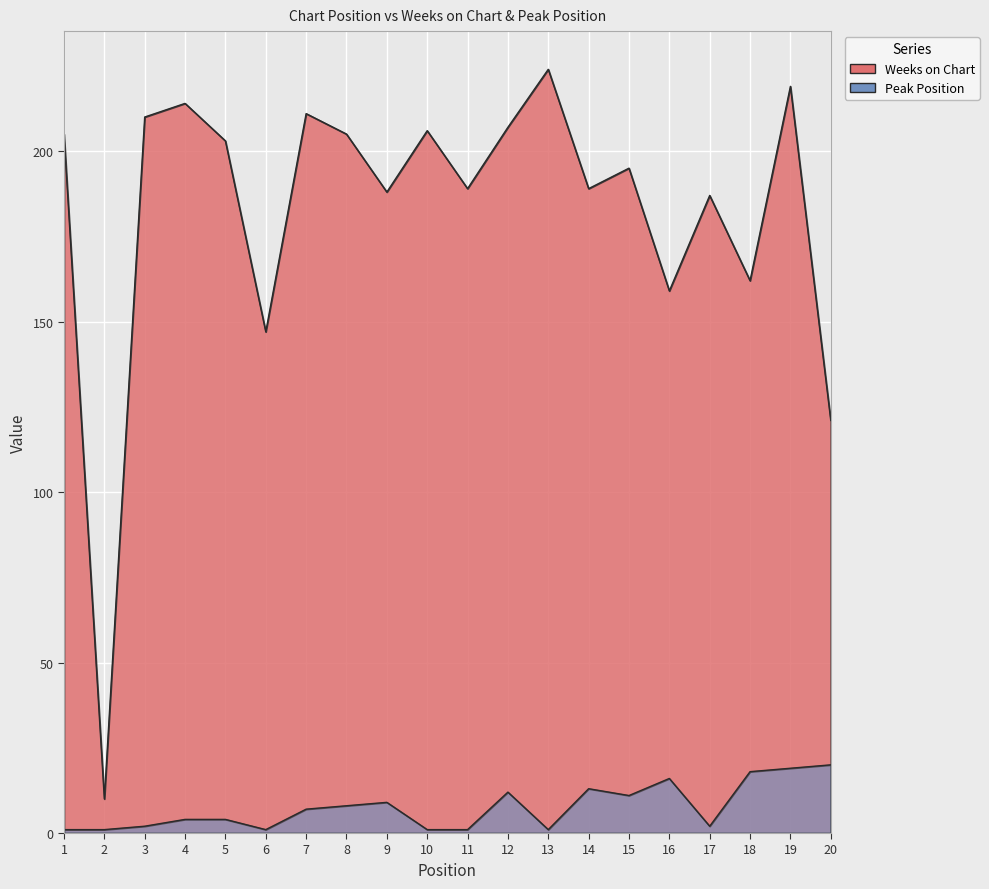

What are all the series names shown in the legend?

Weeks on Chart, Peak Position